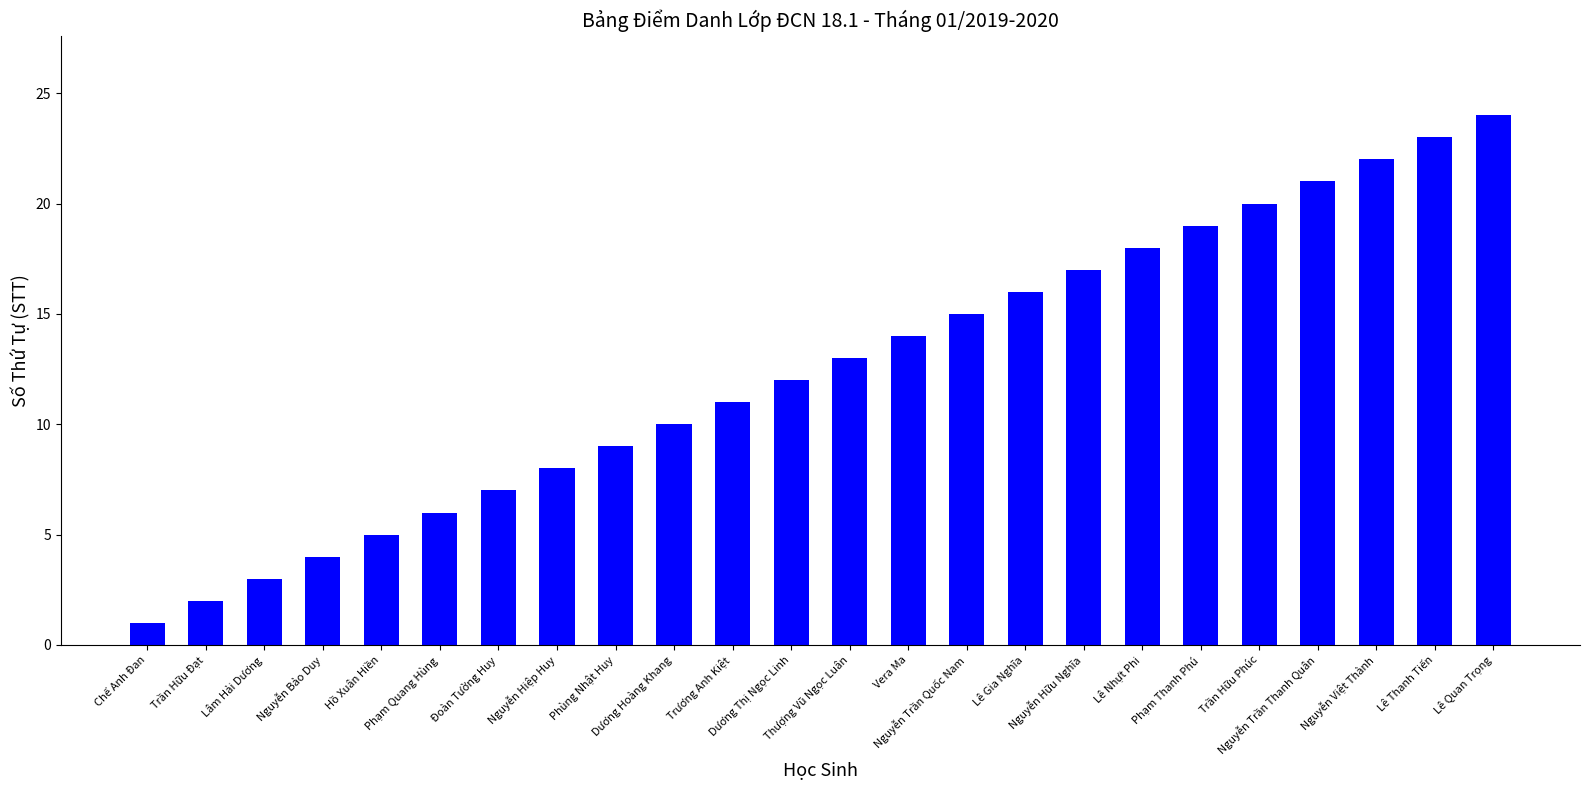

The value at Nguyễn Hữu Nghĩa is 17. True or false?

True